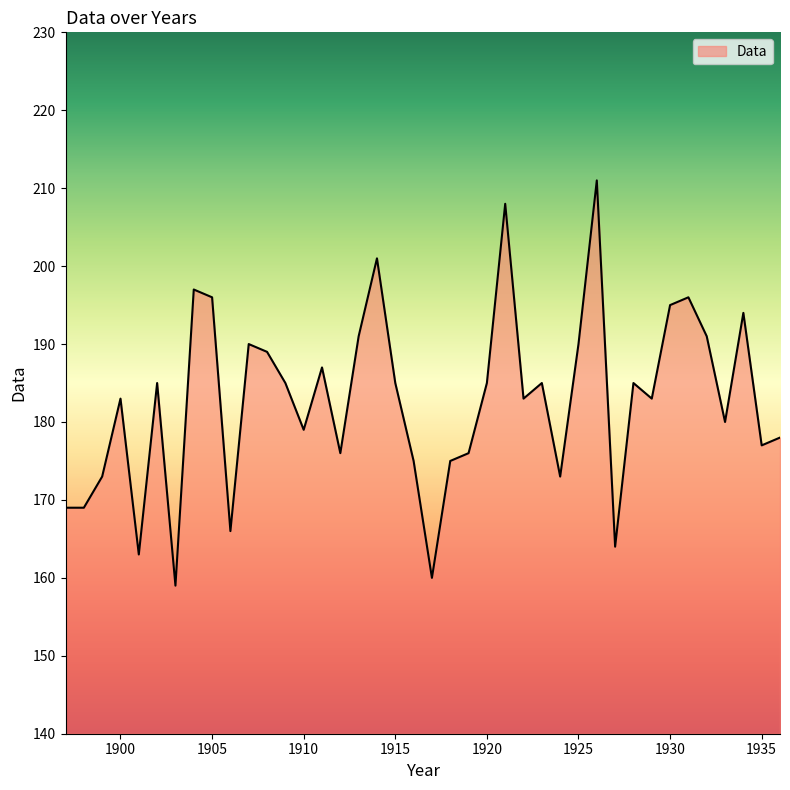

What is the smallest value displayed?

159